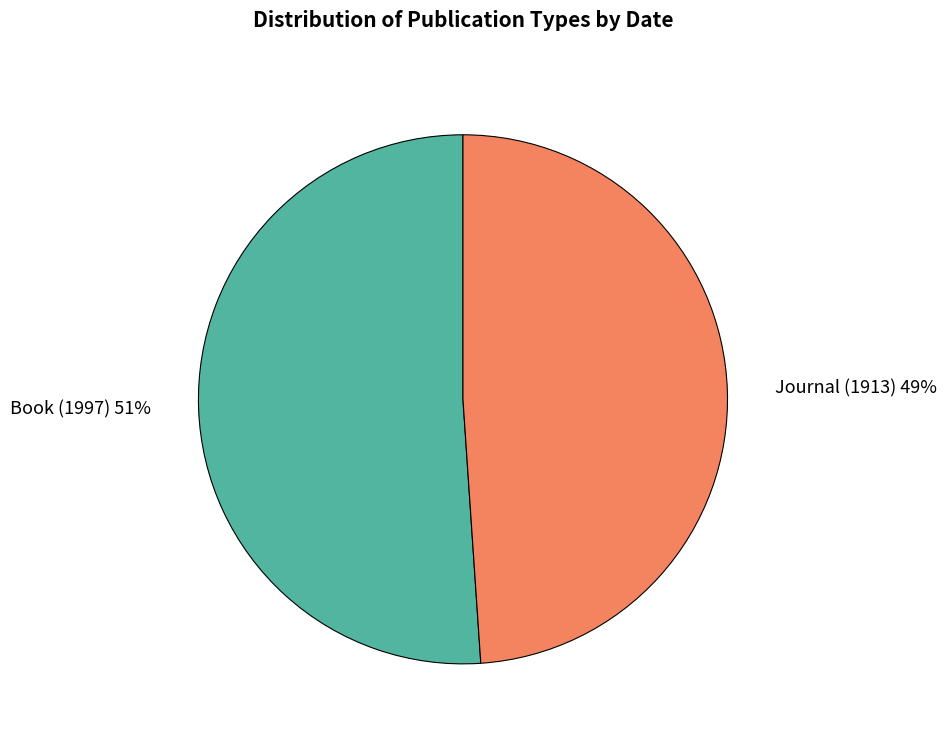

Count the number of slices in the pie.

2